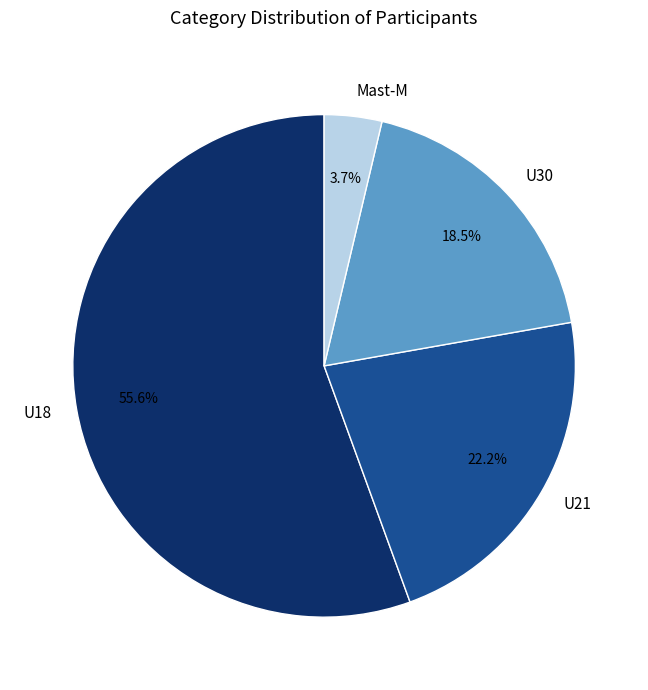

What percentage do Mast-M and U30 together represent?

22.2%